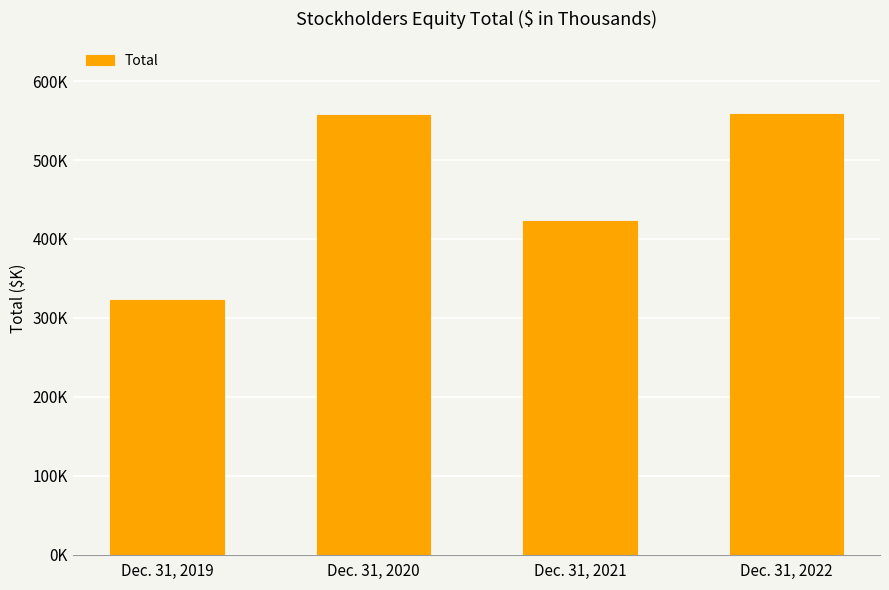

Reading right to left, list all the values displayed in this chart.

558192	422396	557058	322072